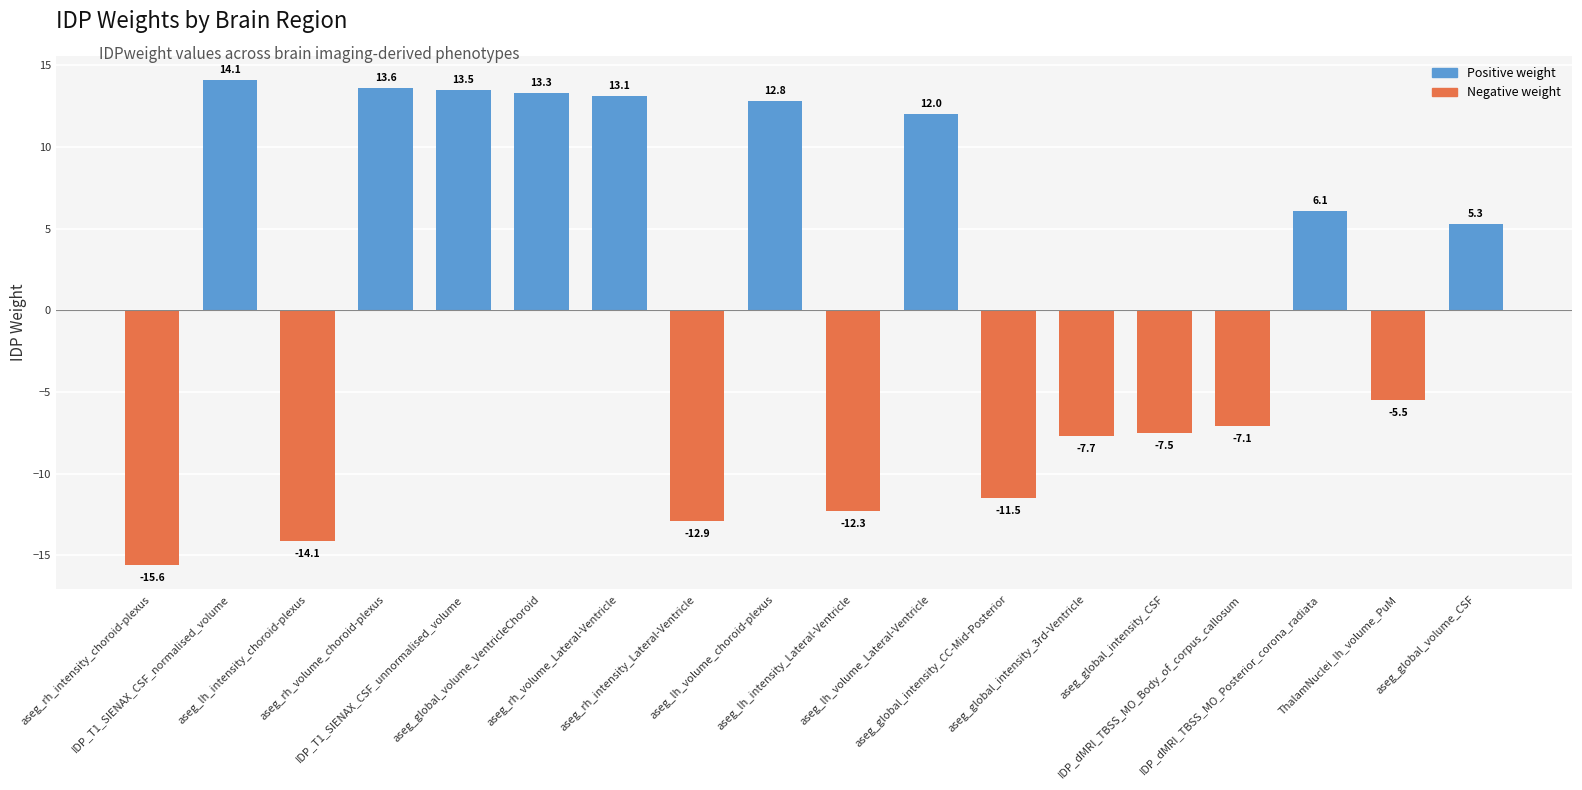

Reading right to left, list all the values displayed in this chart.

aseg_global_volume_CSF=5.3	ThalamNuclei_lh_volume_PuM=-5.5	IDP_dMRI_TBSS_MO_Posterior_corona_radiata=6.1	IDP_dMRI_TBSS_MO_Body_of_corpus_callosum=-7.1	aseg_global_intensity_CSF=-7.5	aseg_global_intensity_3rd-Ventricle=-7.7	aseg_global_intensity_CC-Mid-Posterior=-11.5	aseg_lh_volume_Lateral-Ventricle=12.0	aseg_lh_intensity_Lateral-Ventricle=-12.3	aseg_lh_volume_choroid-plexus=12.8	aseg_rh_intensity_Lateral-Ventricle=-12.9	aseg_rh_volume_Lateral-Ventricle=13.1	aseg_global_volume_VentricleChoroid=13.3	IDP_T1_SIENAX_CSF_unnormalised_volume=13.5	aseg_rh_volume_choroid-plexus=13.6	aseg_lh_intensity_choroid-plexus=-14.1	IDP_T1_SIENAX_CSF_normalised_volume=14.1	aseg_rh_intensity_choroid-plexus=-15.6